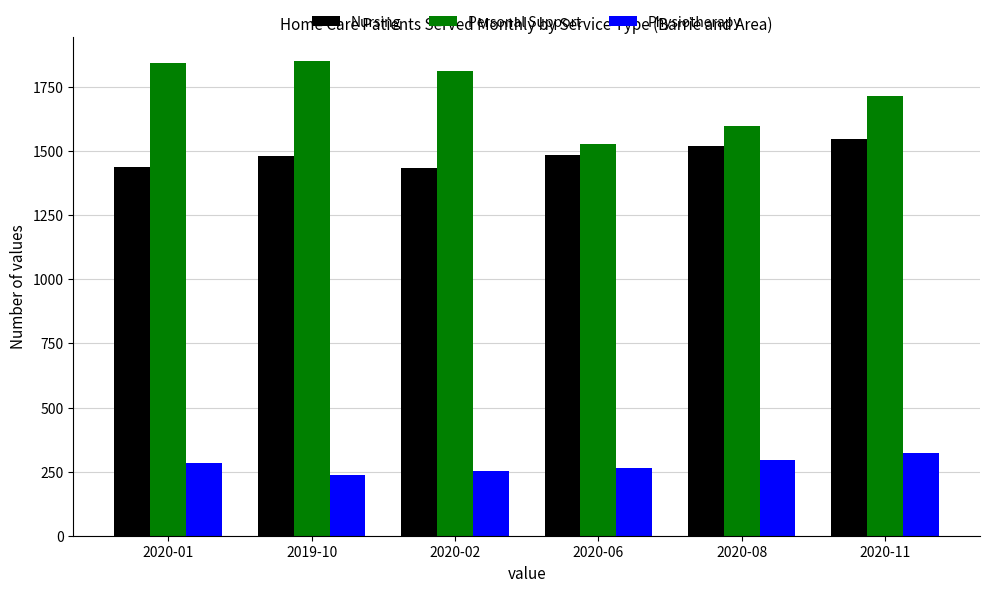

What is the highest value of the Personal Support series?

1851